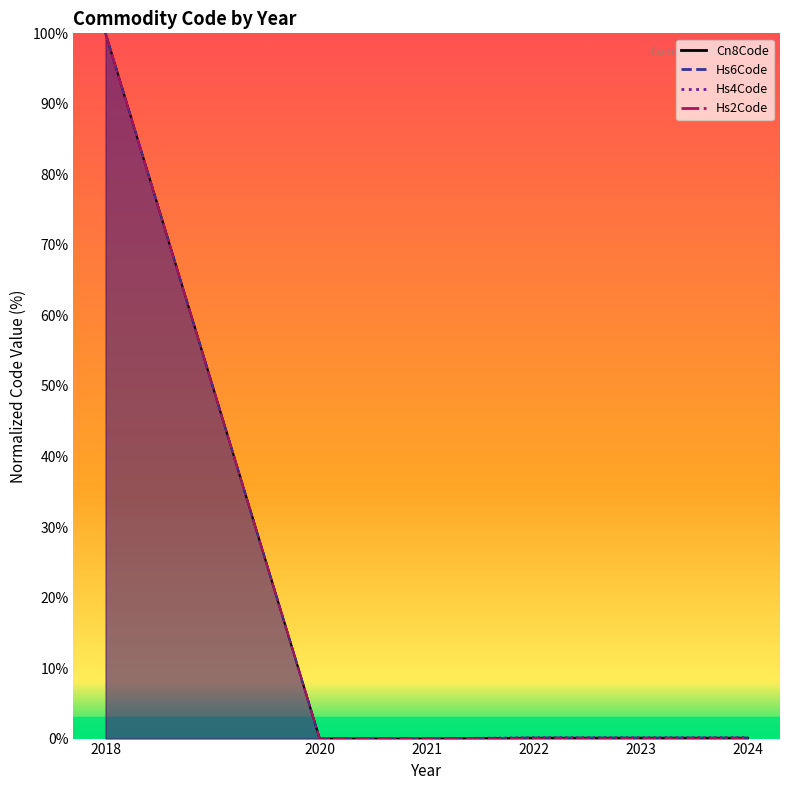

Does the chart have visible grid lines?

No